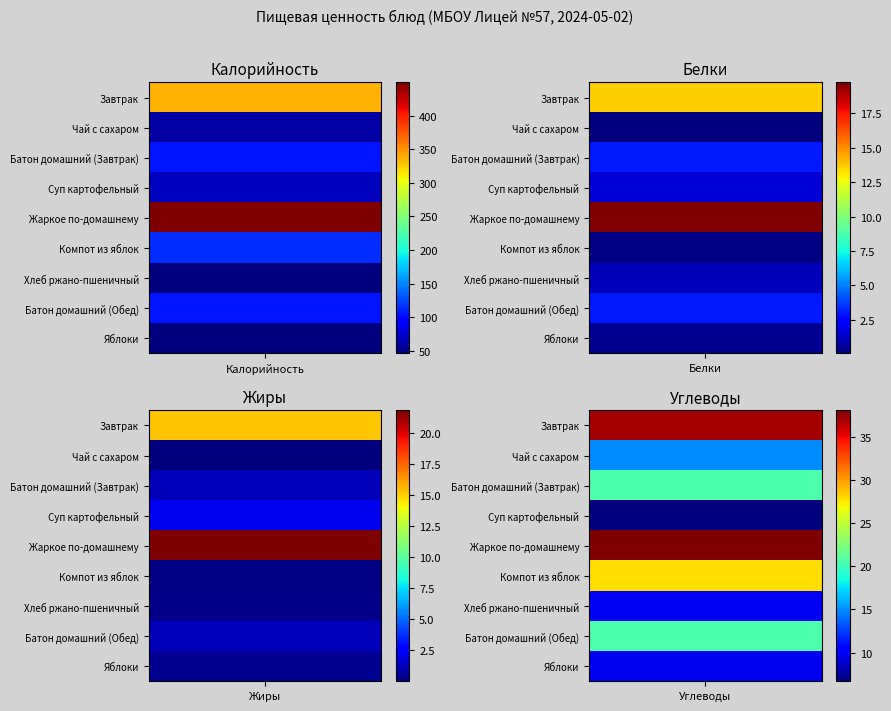

The Чай с сахаром series shows 0.0 at Жиры. True or false?

False